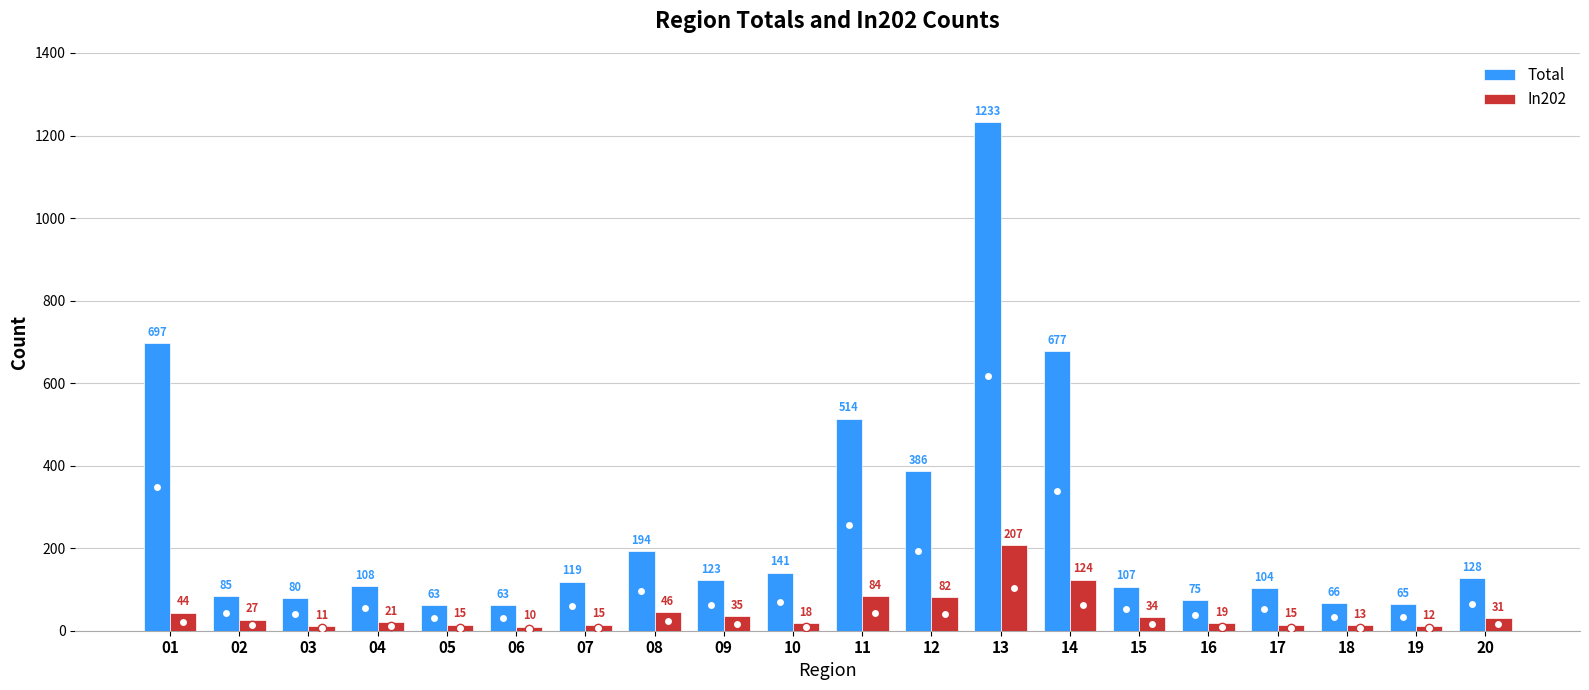

What is the difference between the maximum and minimum values in the In202 series?

197